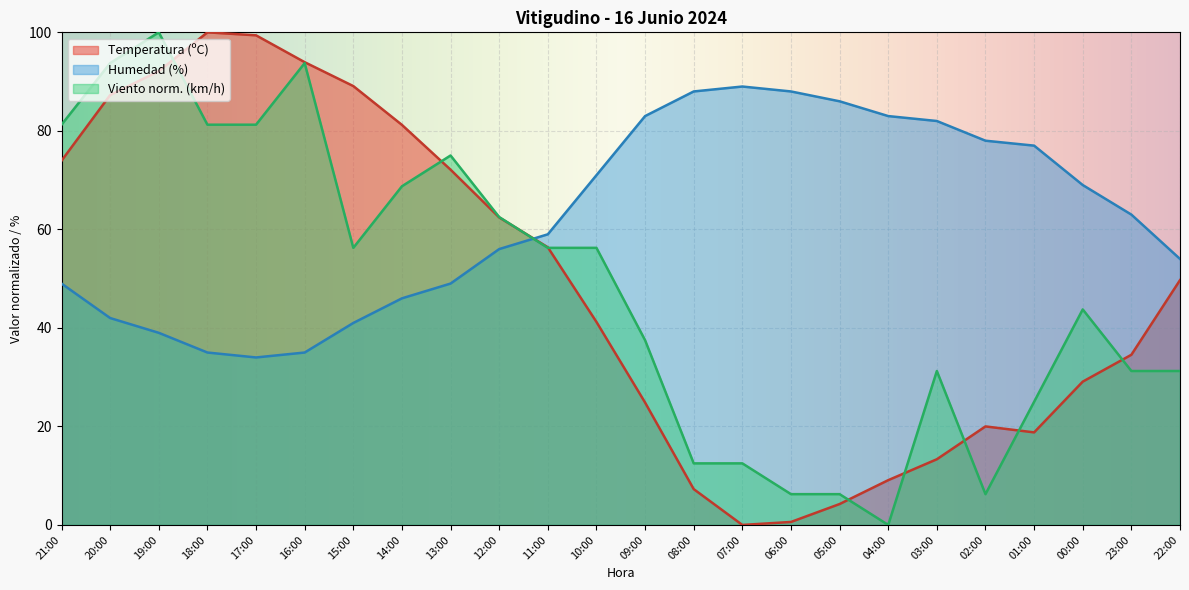

Where does the Humedad (%) series first go above 63?

10:00